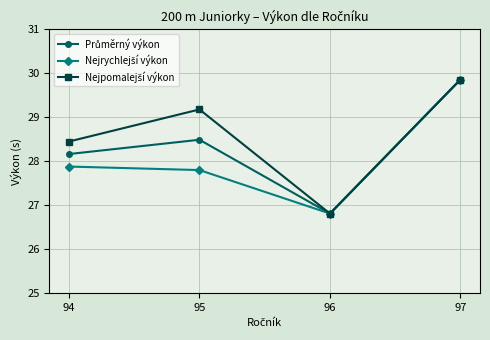

Which label corresponds to the smallest value in the chart?

96